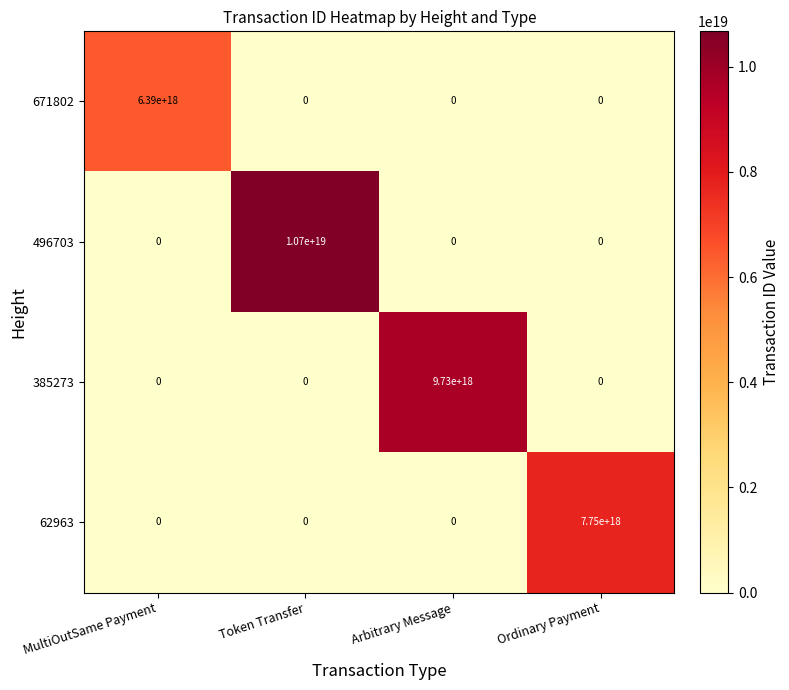

At which label does 671802 reach its peak?

MultiOutSame Payment